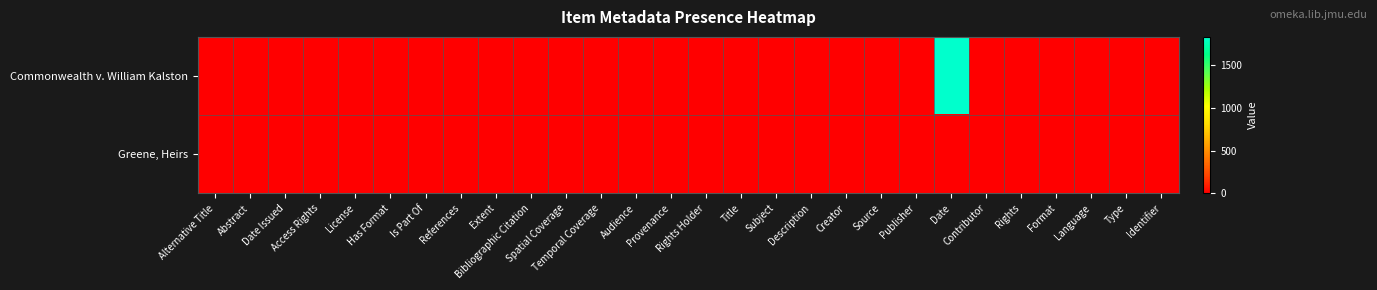

Reading left to right, what are all the values shown in this chart?

Commonwealth v. William Kalston: Alternative Title=0	Abstract=0	Date Issued=0	Access Rights=0	License=0	Has Format=0	Is Part Of=0	References=0	Extent=0	Bibliographic Citation=0	Spatial Coverage=0	Temporal Coverage=0	Audience=0	Provenance=0	Rights Holder=0	Title=1	Subject=1	Description=1	Creator=0	Source=0	Publisher=1	Date=1830	Contributor=1	Rights=1	Format=1	Language=0	Type=1	Identifier=1
Greene, Heirs: Alternative Title=0	Abstract=0	Date Issued=0	Access Rights=0	License=0	Has Format=0	Is Part Of=0	References=0	Extent=0	Bibliographic Citation=0	Spatial Coverage=0	Temporal Coverage=0	Audience=0	Provenance=0	Rights Holder=0	Title=1	Subject=1	Description=1	Creator=0	Source=0	Publisher=1	Date=0	Contributor=0	Rights=1	Format=1	Language=0	Type=1	Identifier=1